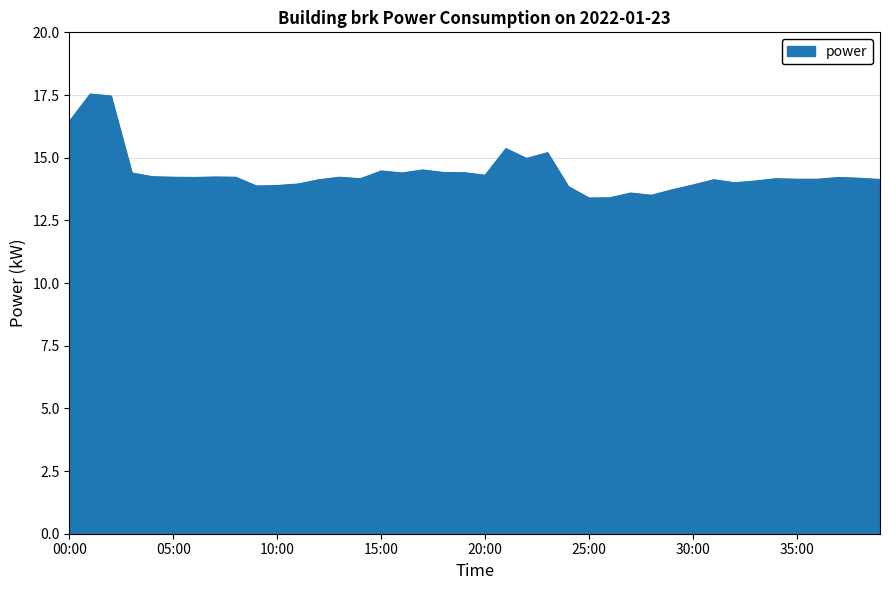

What is the minimum value shown in the chart?

13.4